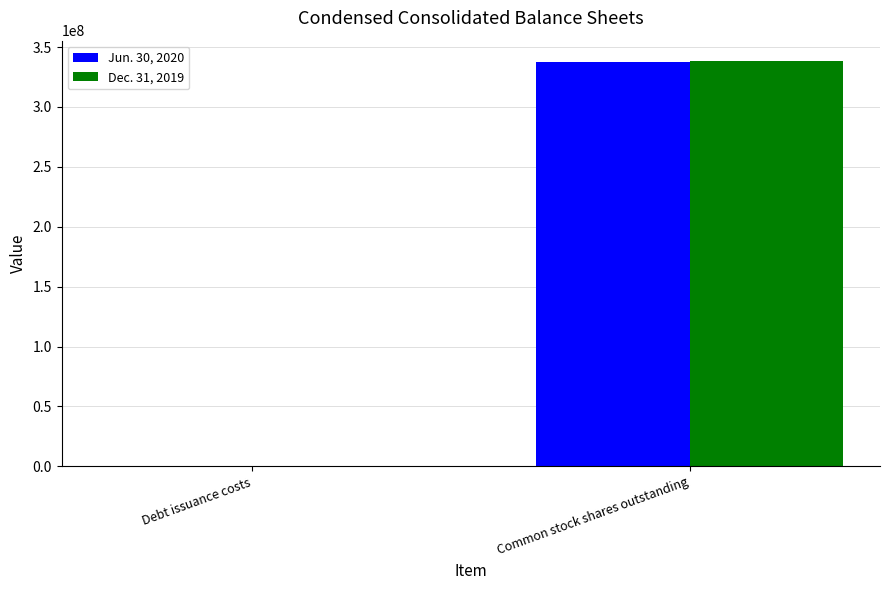

How many groups of bars are there?

2